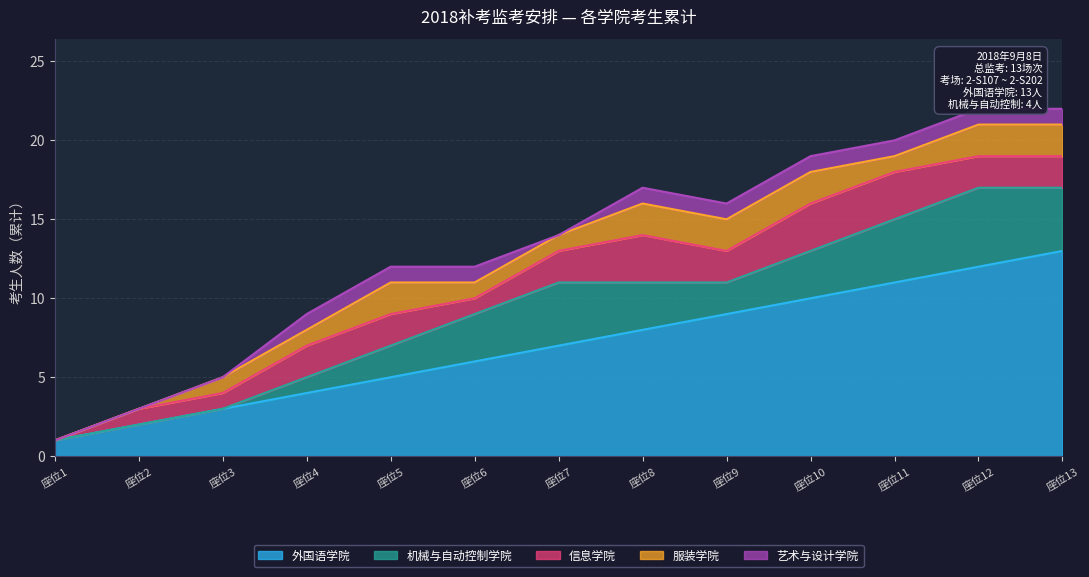

Between 8 and 12, which is larger?

12